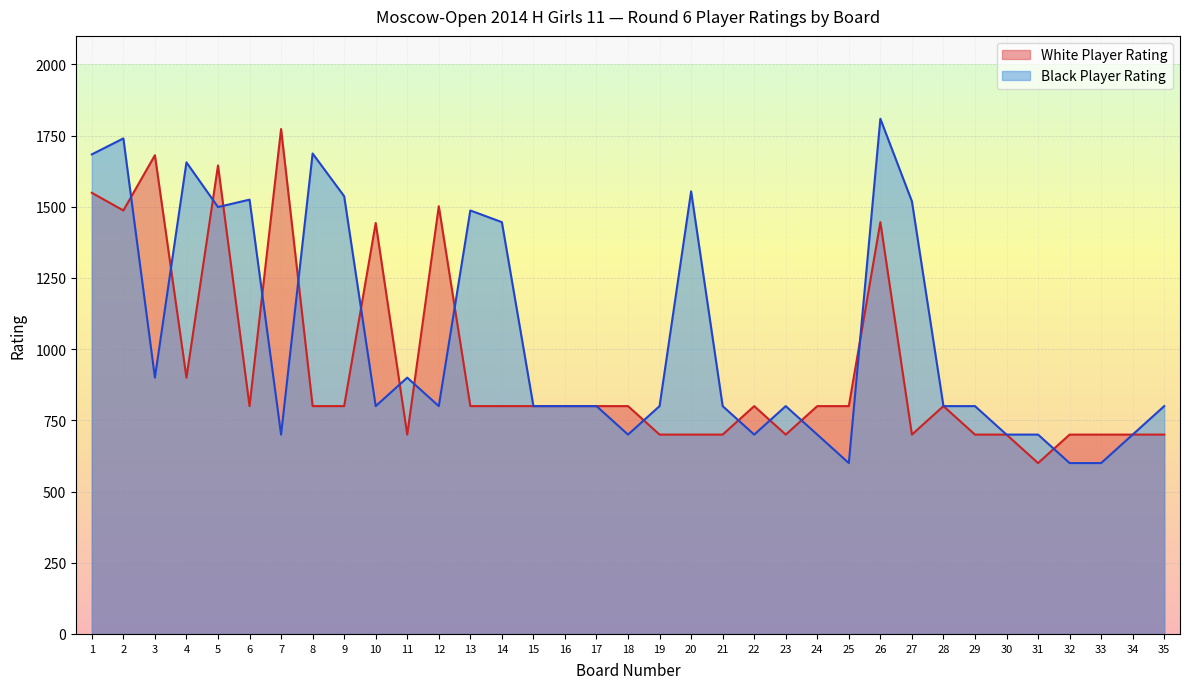

Which has a higher value, 27 or 13?

13